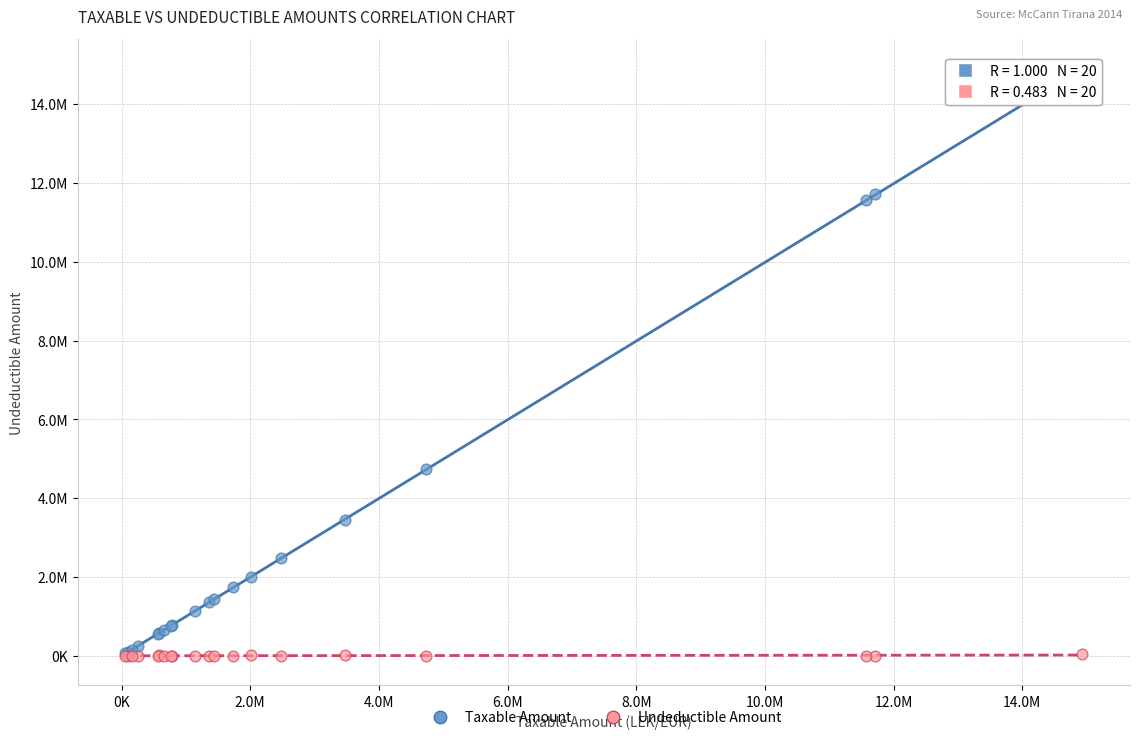

What are all the series names shown in the legend?

Taxable Amount, Undeductible Amount